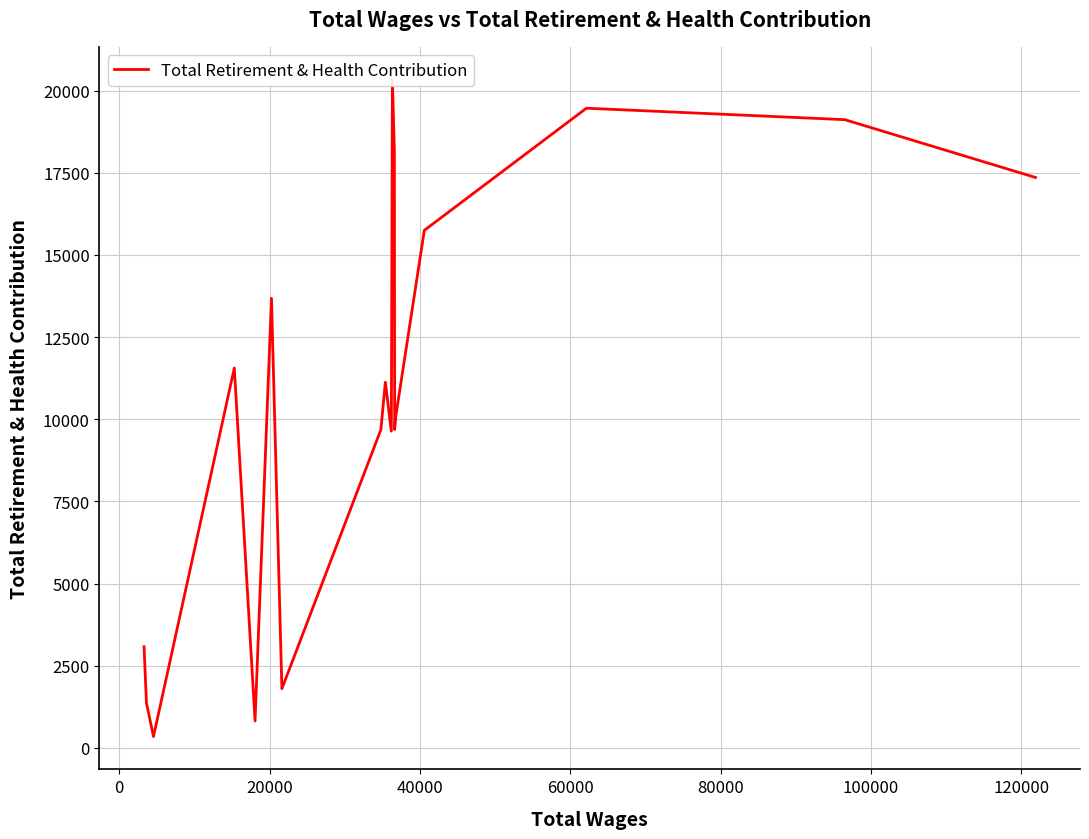

Count the number of categories in the chart.

19